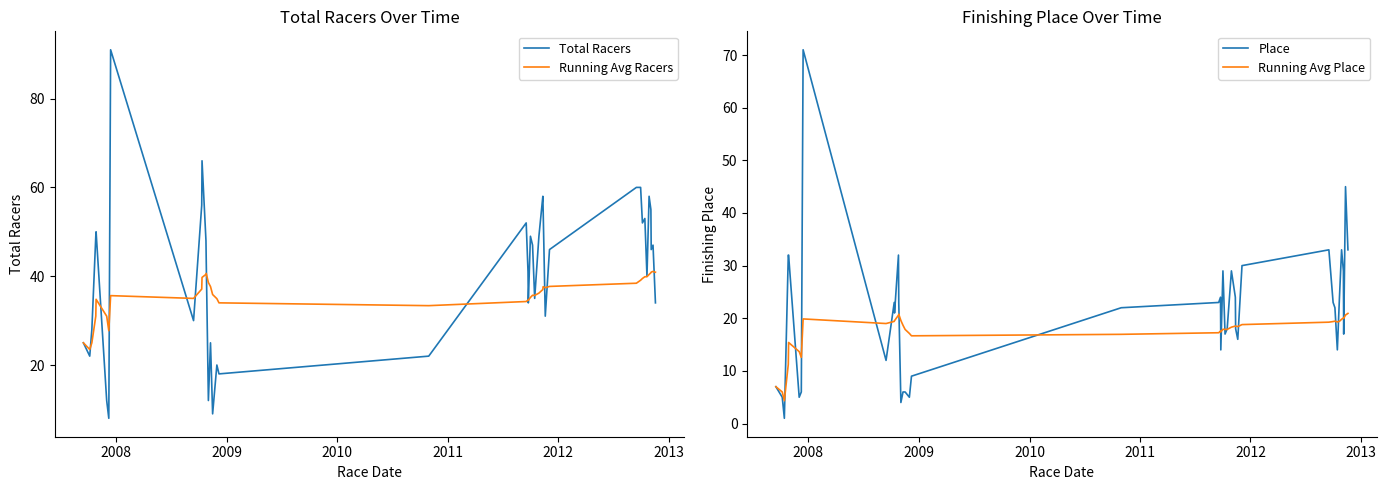

What is the minimum value for Total Racers?

8.0